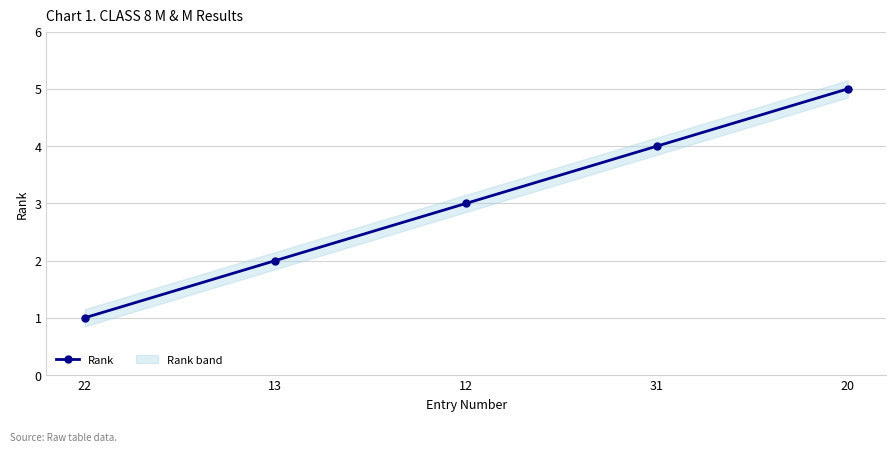

How many lines are shown in the chart?

1